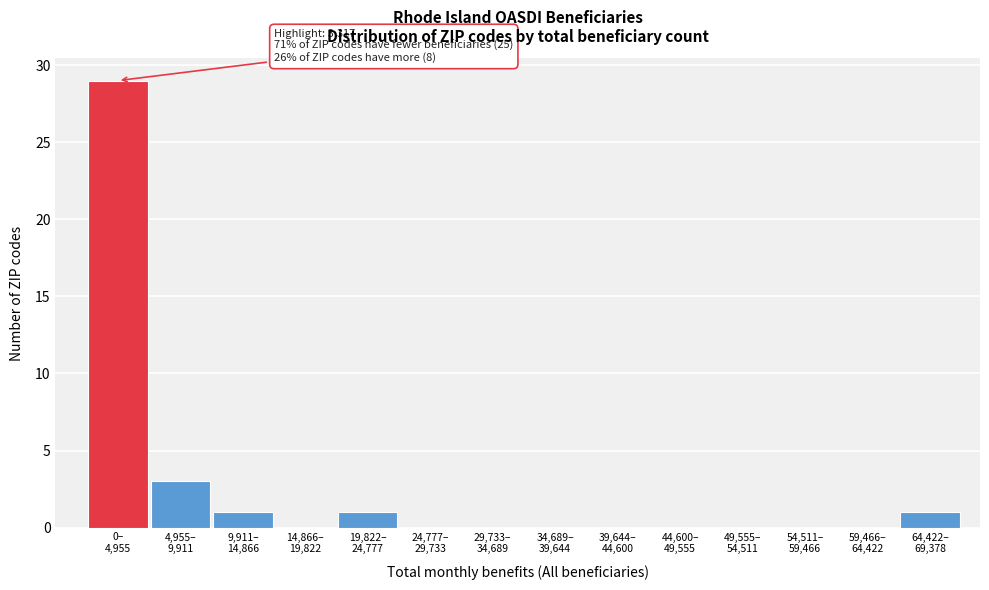

What is the greatest value displayed?

29